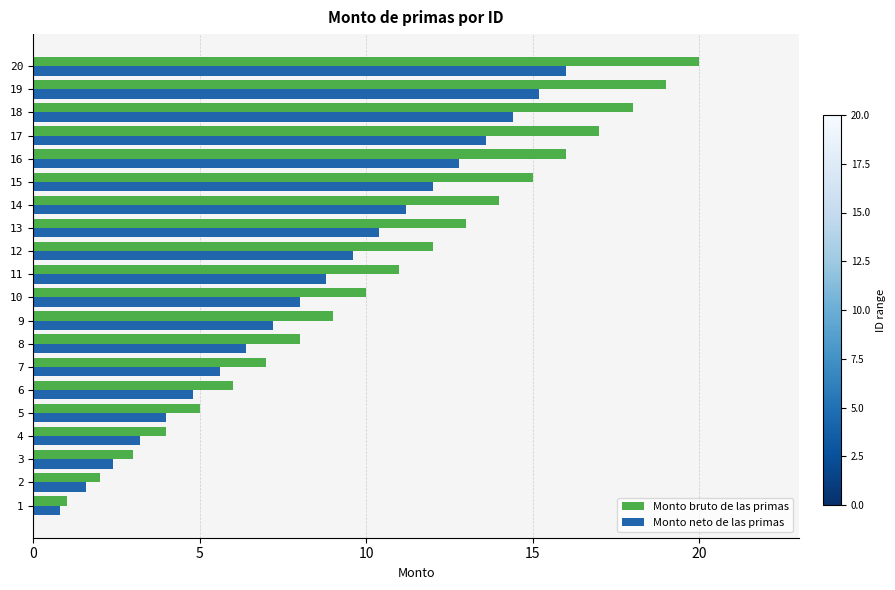

Is it true that Monto bruto de las primas equals 7.1 at 4?

False